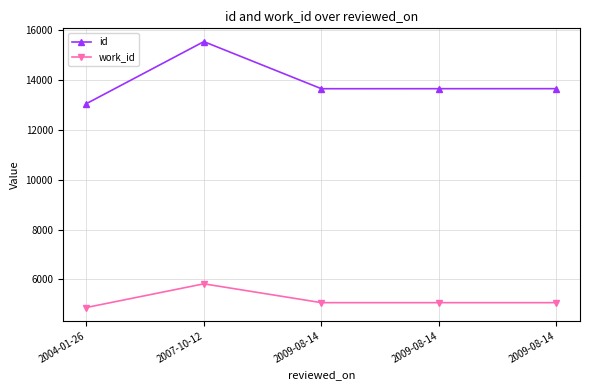

Count the number of categories in the chart.

5